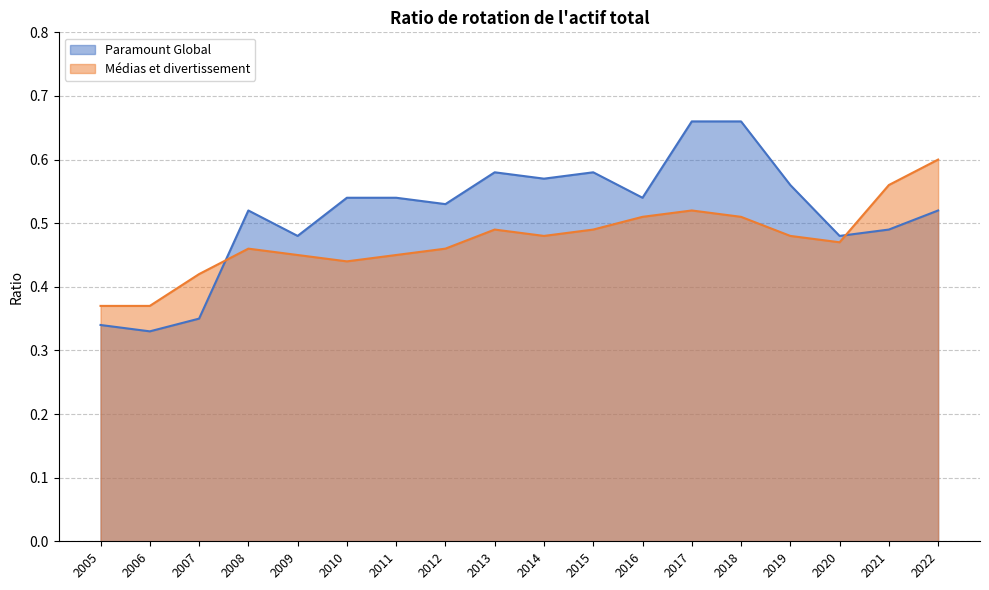

What is the sum of the Médias et divertissement values at 2014 and 2013?

1.0